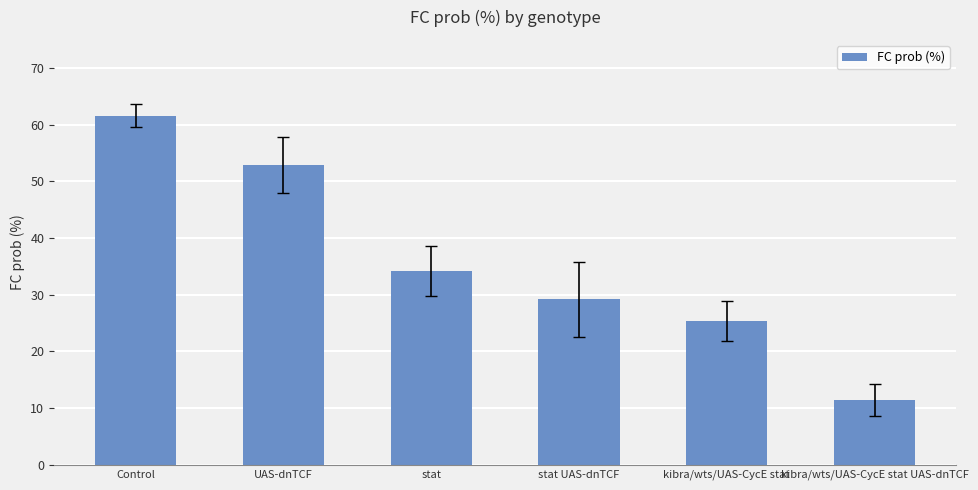

Does the chart contain stacked bars?

No